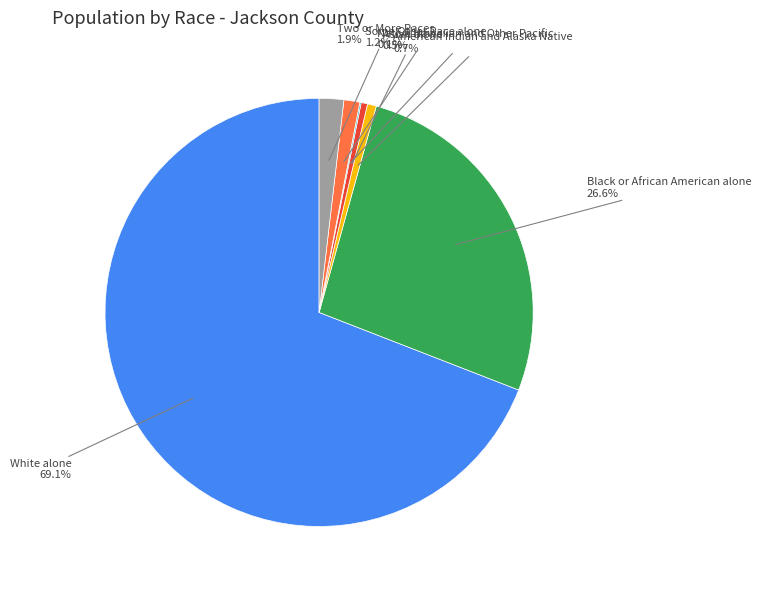

Does any single category account for the majority?

Yes